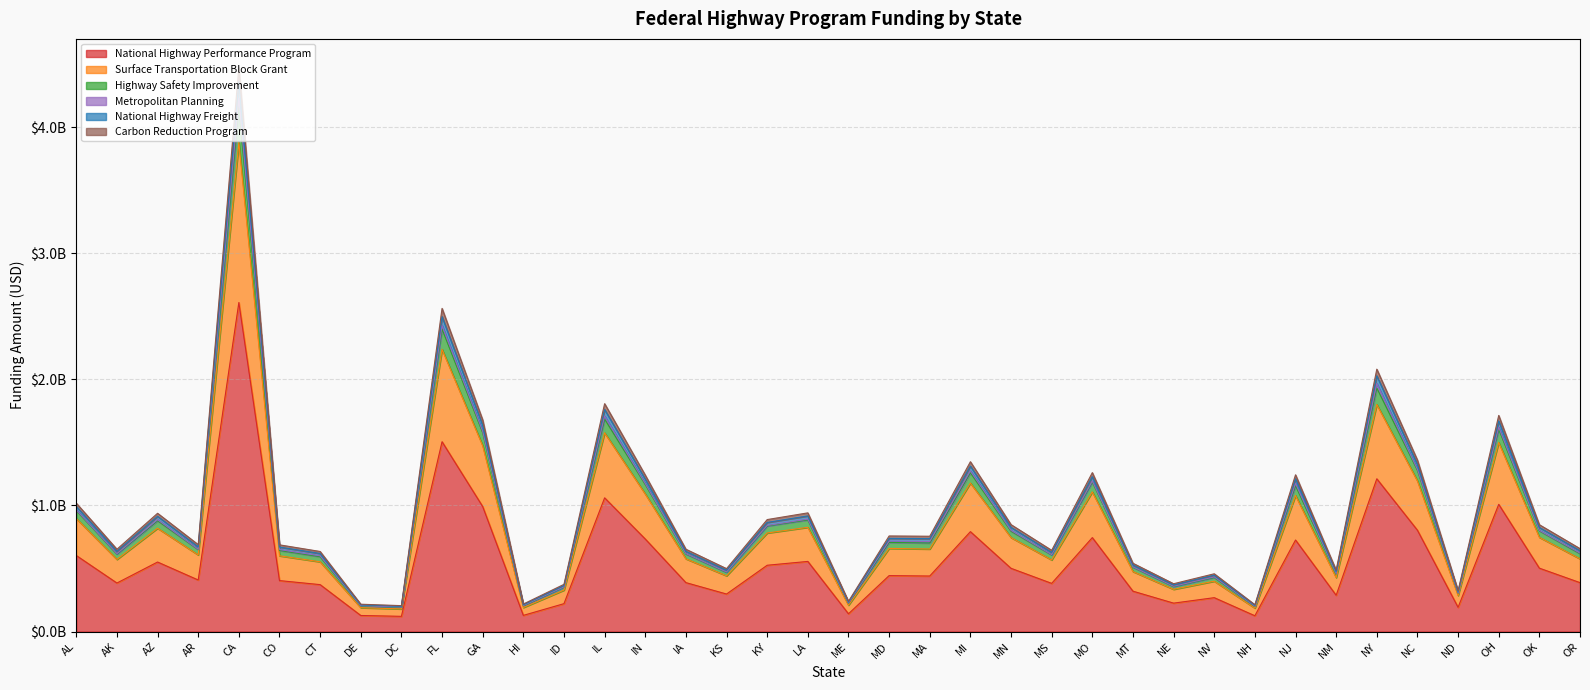

Does the chart display data point markers on the line(s)?

No